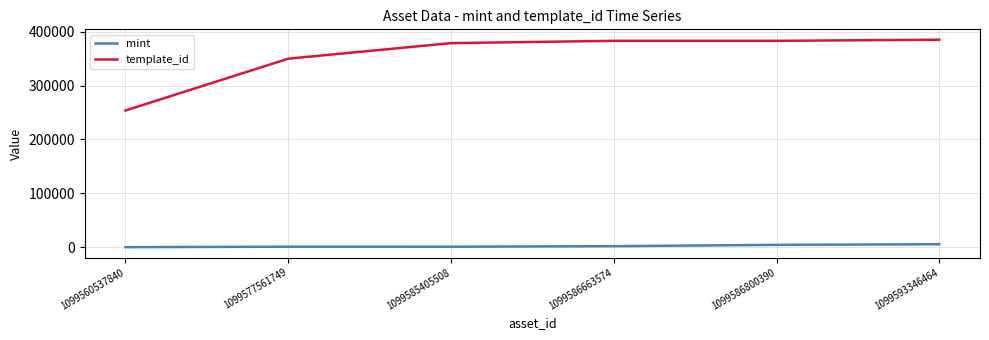

Read the mint value at 1099577561749.

1053